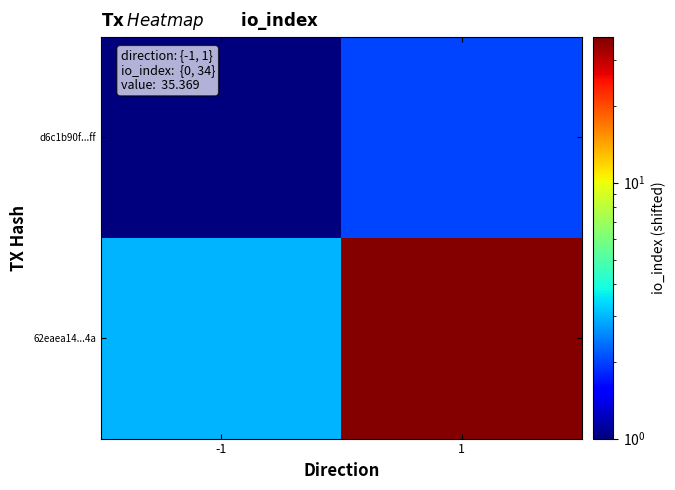

Which series changed the most between -1 and 1?

62eaea14...4a